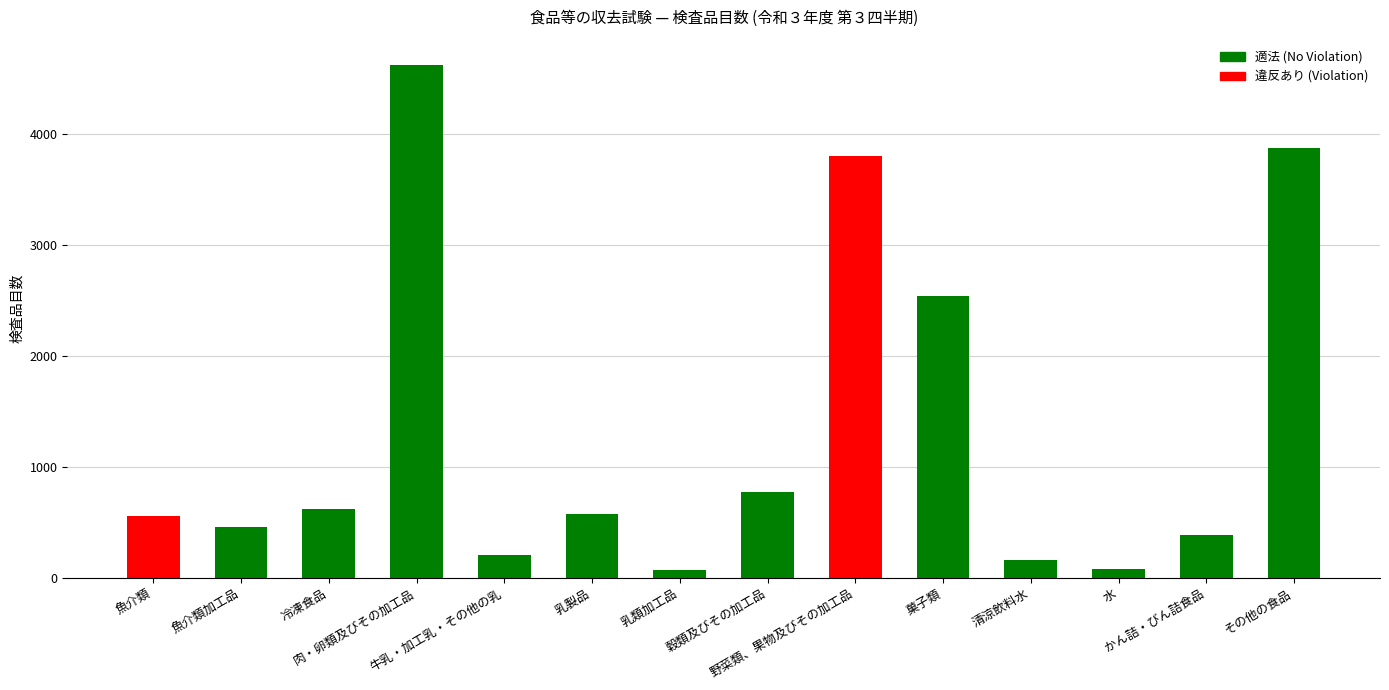

How many data points does each series have?

14